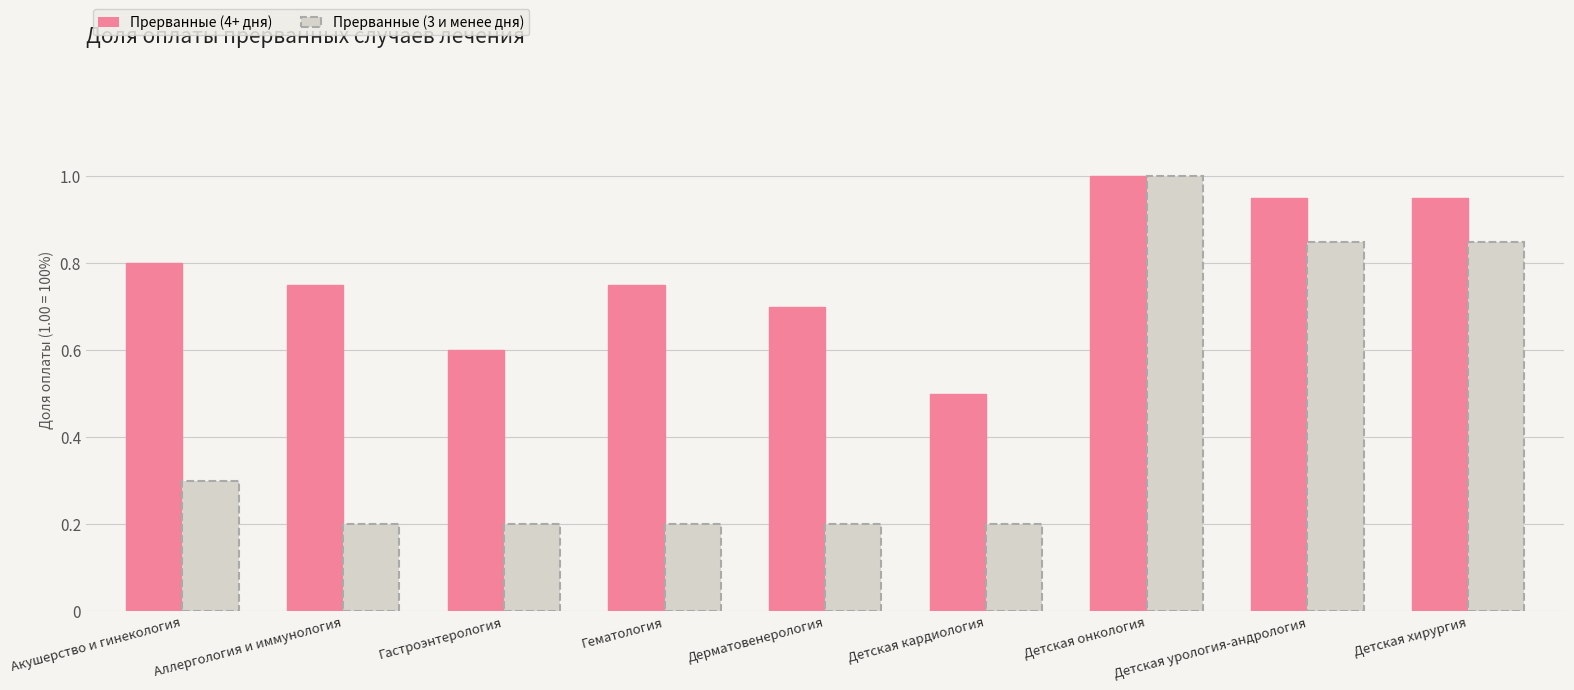

What is the label of the 6th bar from the right?

Гематология